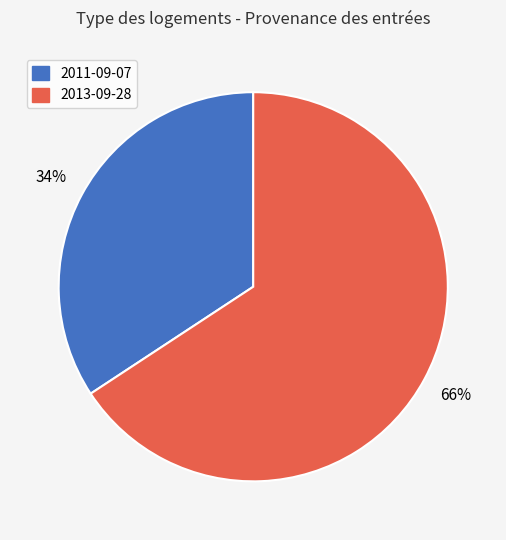

To the nearest percent, what portion does 2011-09-07 represent?

34%